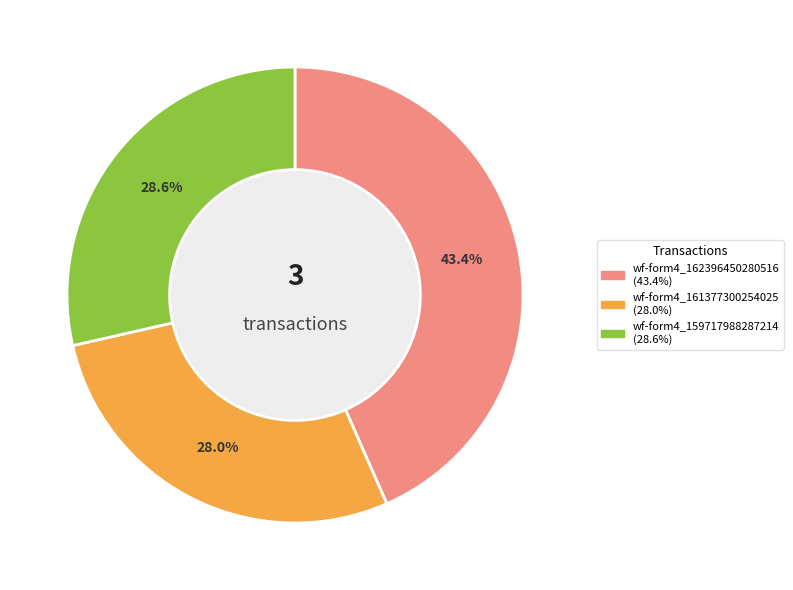

Is there a majority slice in this chart?

No